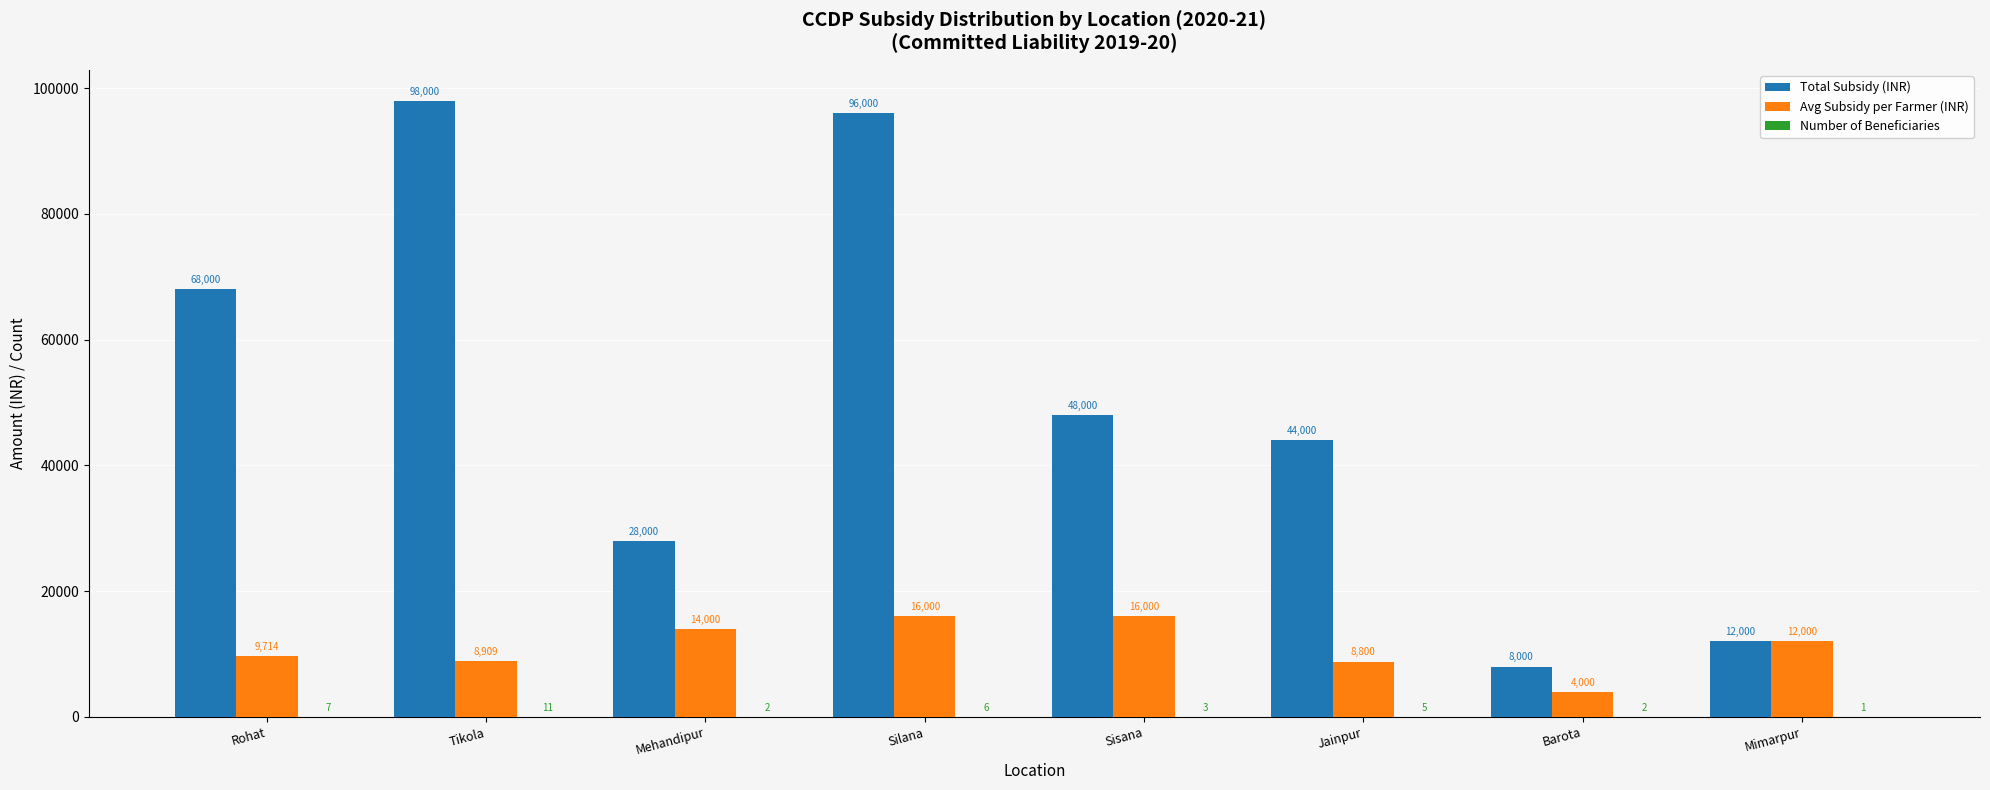

What is the maximum value shown in the chart?

98000.0